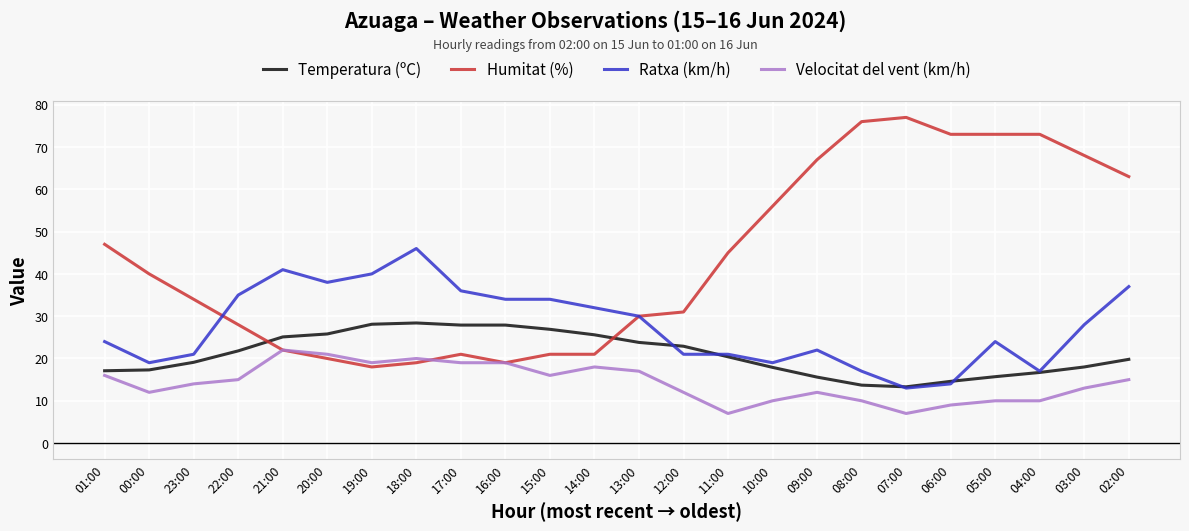

Where do Humitat (%) and Temperatura (ºC) first cross each other?

22:00 and 21:00